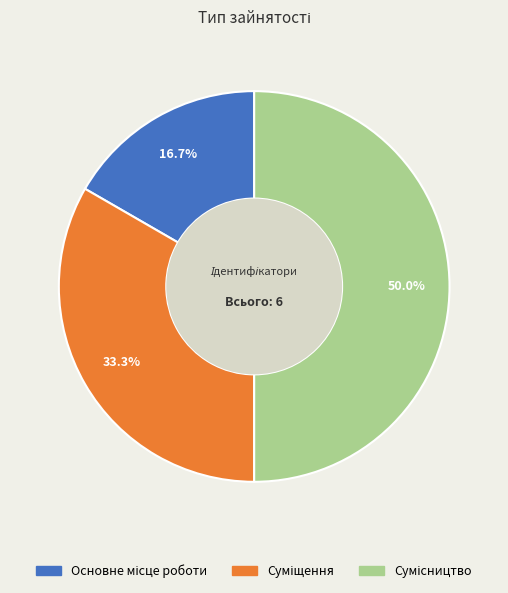

Is there a majority slice in this chart?

No